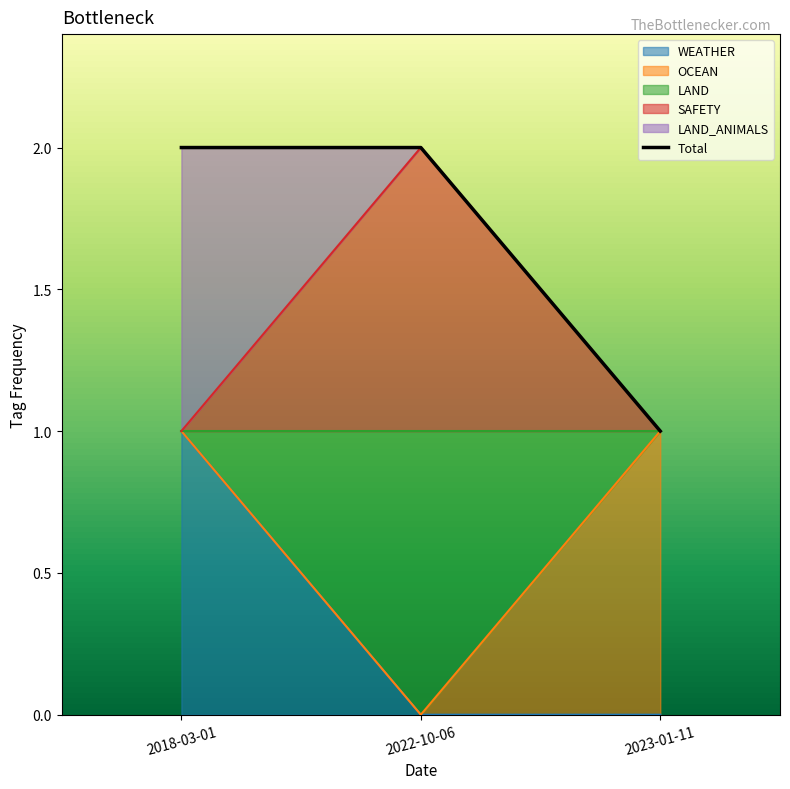

What is the label of the 2nd point from the left?

2022-10-06